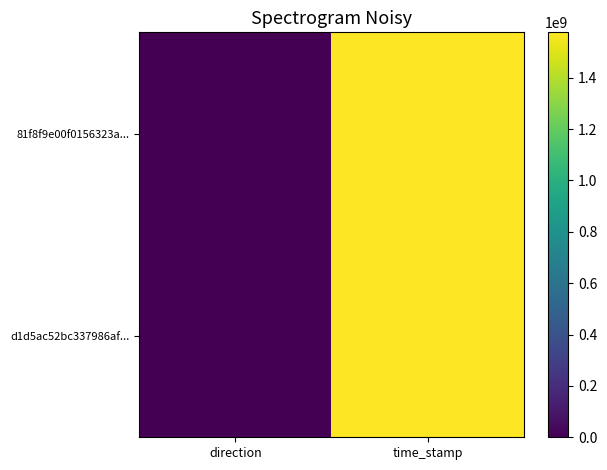

Reading left to right, transcribe all the data shown in this chart.

81f8f9e00f0156323a...: direction=-1	time_stamp=1576679844
d1d5ac52bc337986af...: direction=1	time_stamp=1576679308